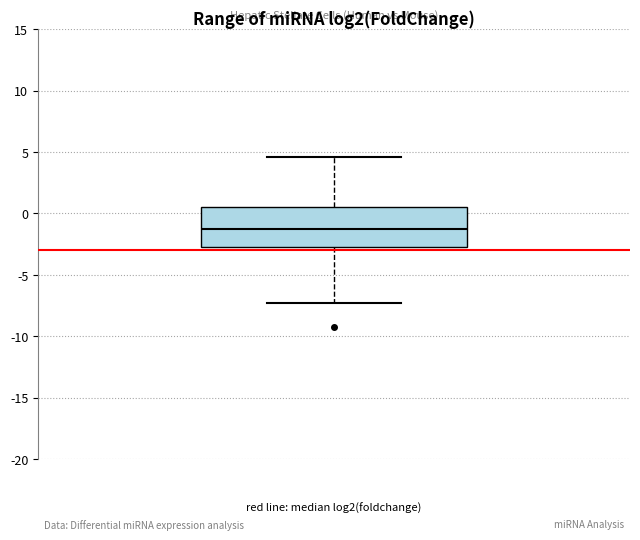

Transcribe this box plot: give where the median line is, the range the box spans, and where the two whiskers end, as read against the y-axis. The values are not printed on the chart, so give them approximately, as read against the axis.

median -1.5, box -3.0 to 0.5, whiskers -7.5 to 4.5